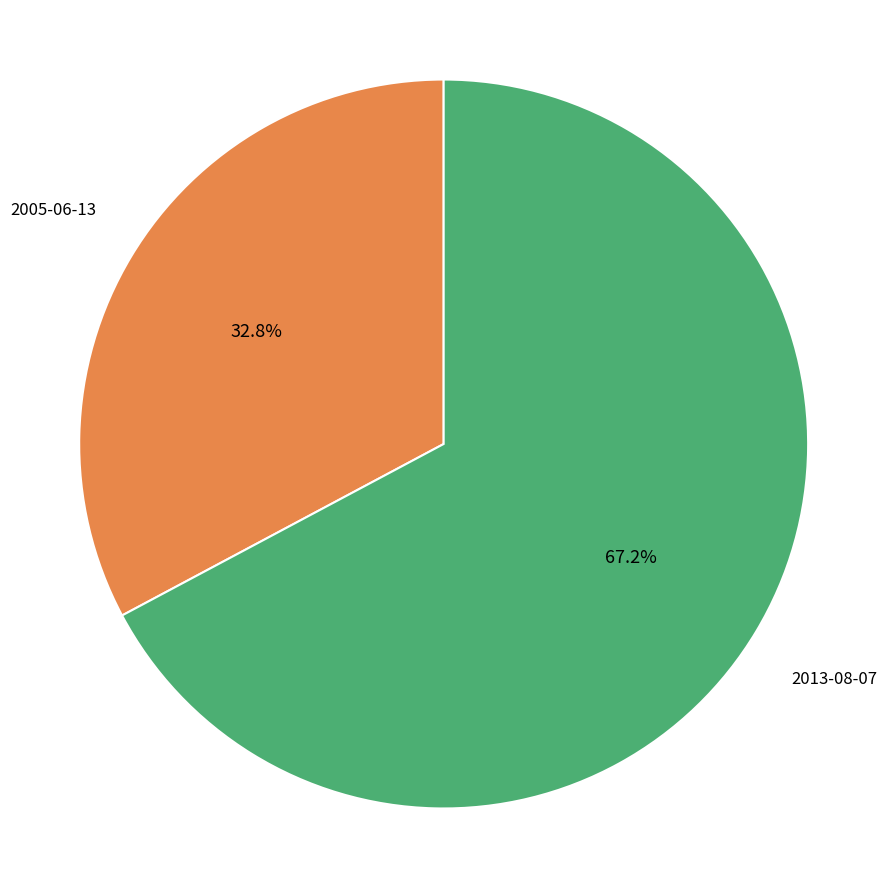

Rank the categories by value from highest to lowest.

2013-08-07, 2005-06-13